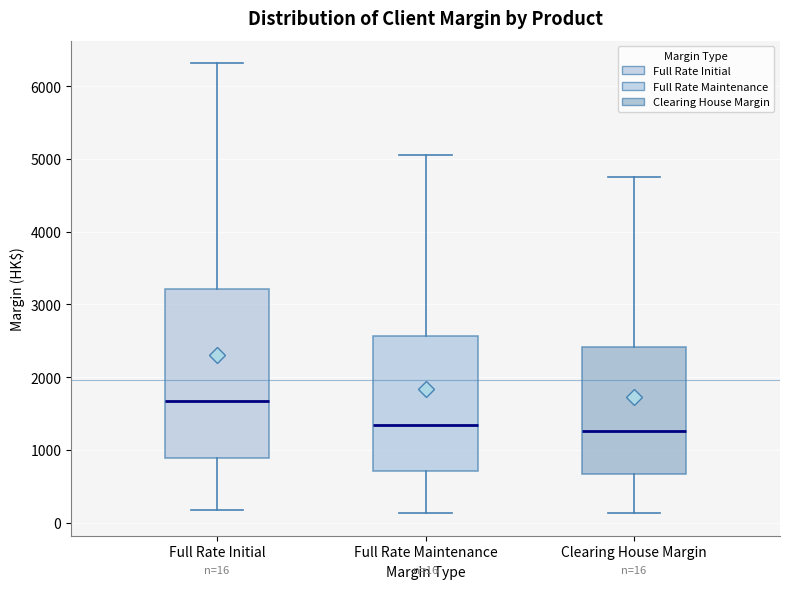

Which box's median line is the highest?

Full Rate Initial